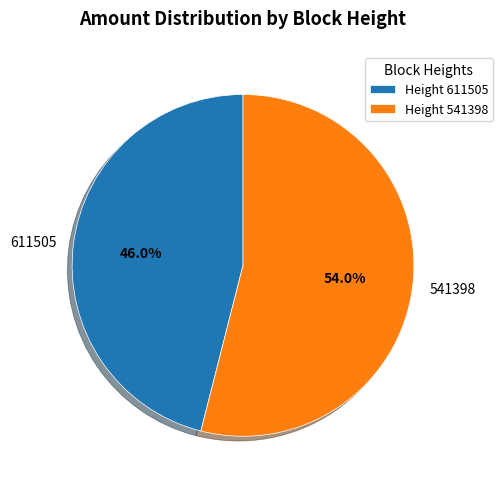

Which category has the smallest portion of the pie?

611505